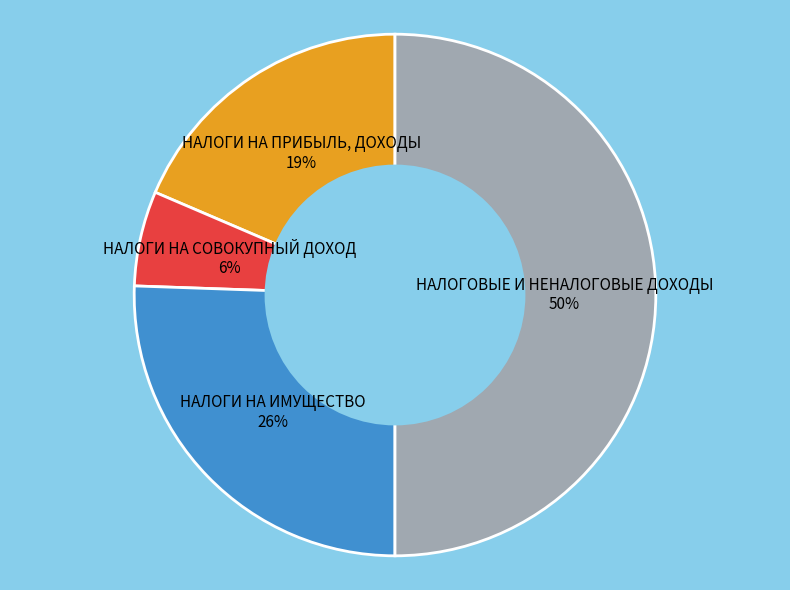

How many segments does this pie chart have?

4